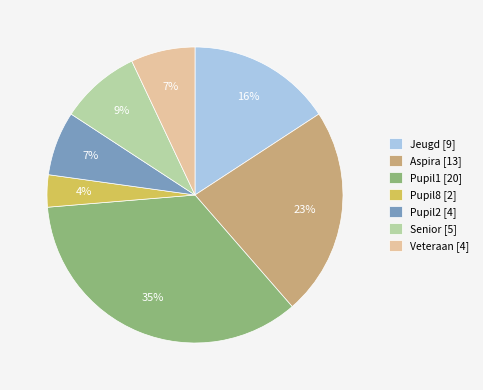

Combined, do Pupil2 [4] and Aspira [13] account for over 50%?

No